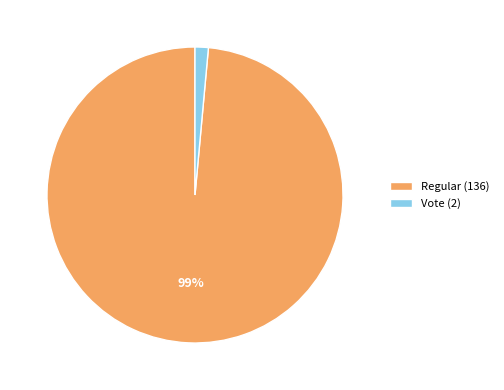

Rank the categories by value from lowest to highest.

Vote (2), Regular (136)